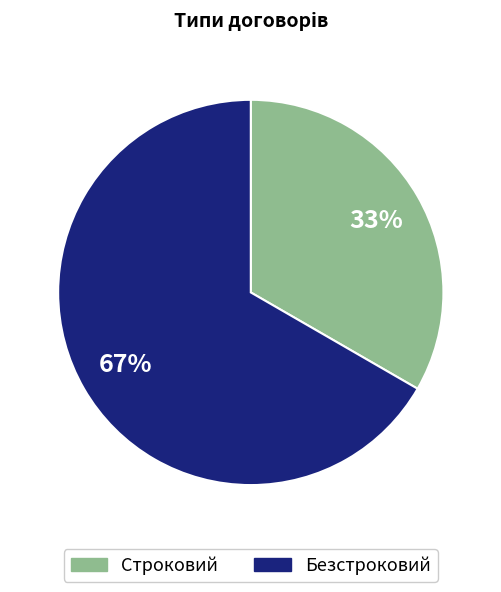

Rank the categories by value from lowest to highest.

Строковий, Безстроковий